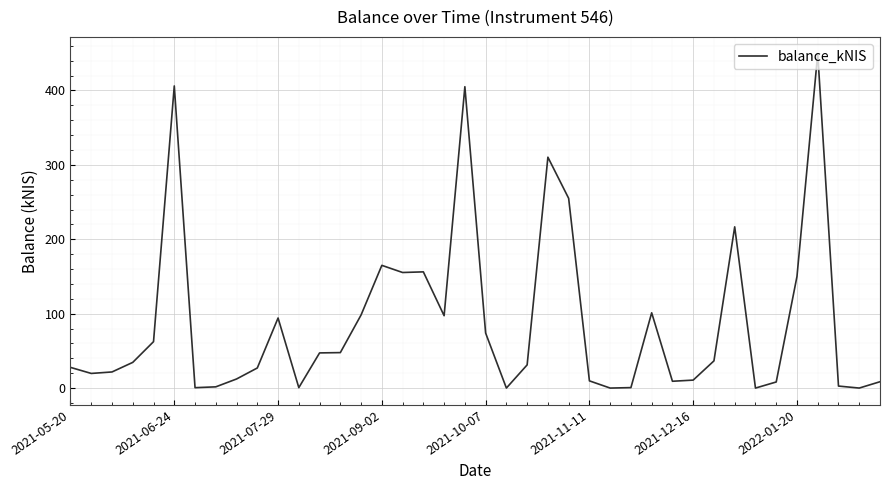

What is the difference between the maximum and minimum values?

449.5